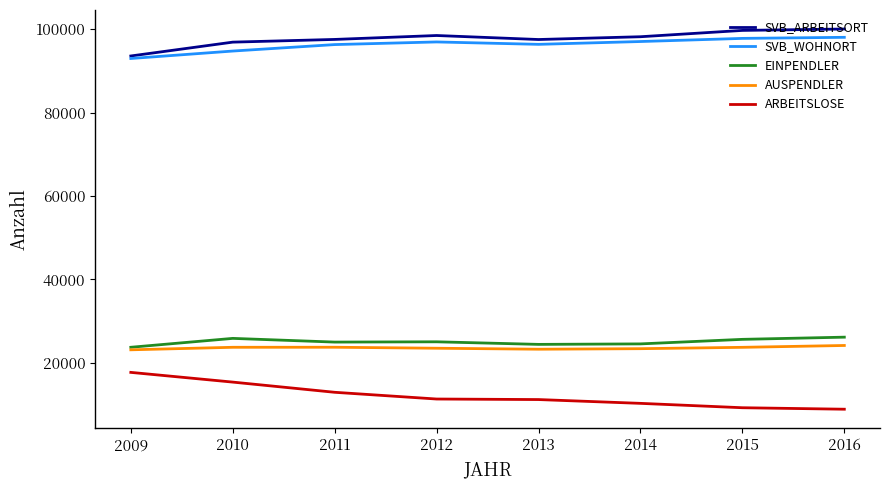

Is the value of SVB_ARBEITSORT at 2012 greater than the value of EINPENDLER at 2012?

Yes